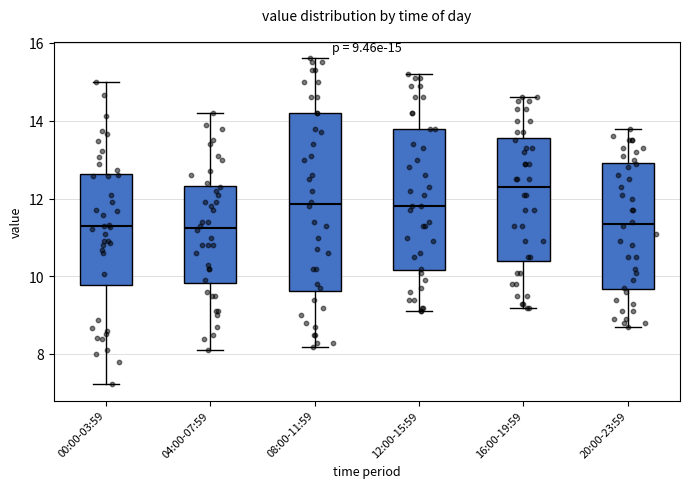

Comparing the boxes themselves (not the whiskers), which one is the tallest?

08:00-11:59